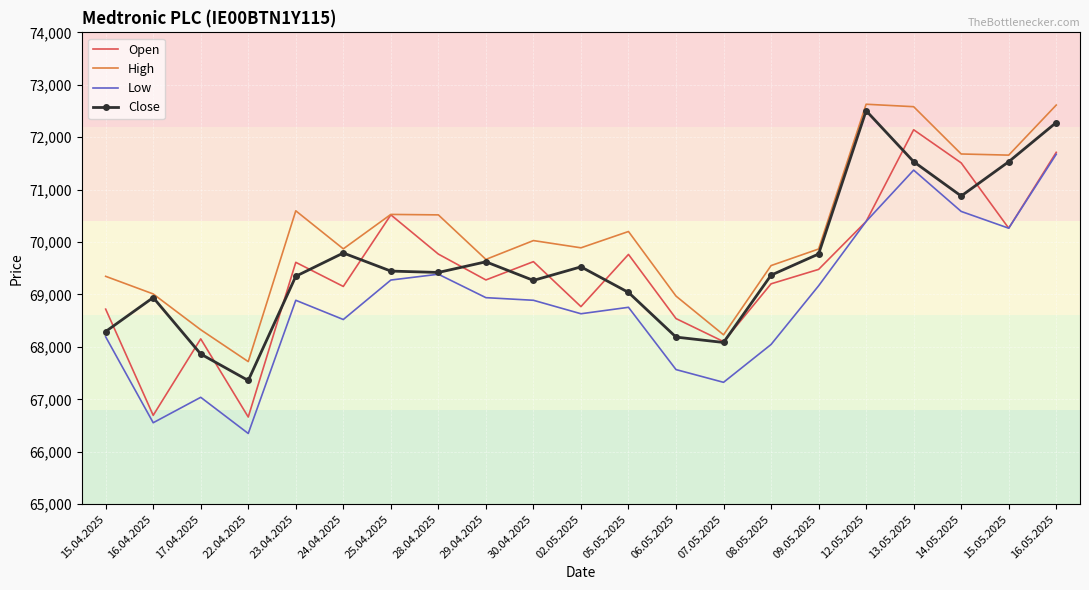

Which series changed the most between 06.05.2025 and 07.05.2025?

High